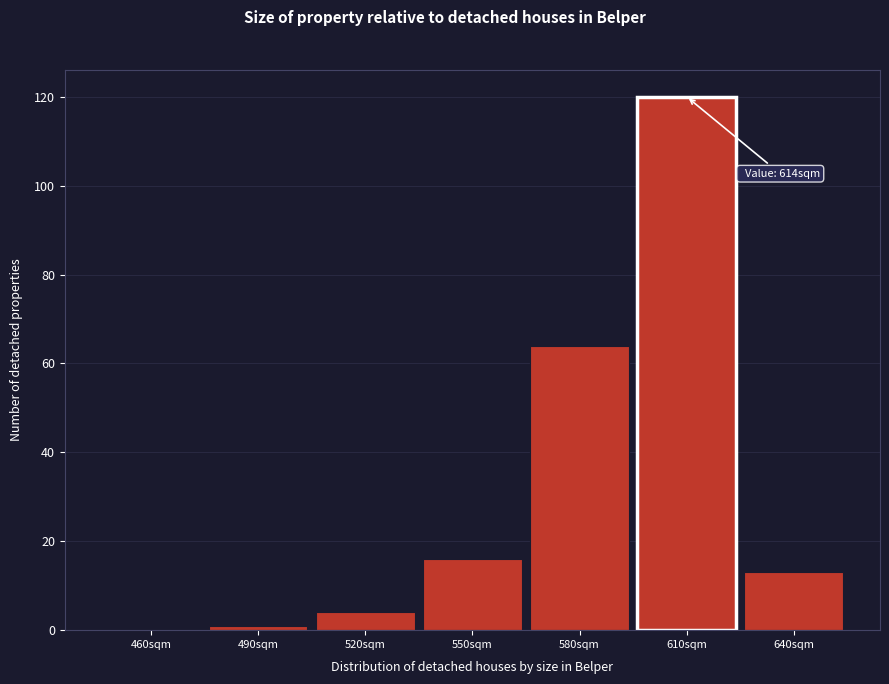

Reading left to right, what are all the values shown in this chart?

460sqm=0	490sqm=1	520sqm=4	550sqm=16	580sqm=64	610sqm=120	640sqm=13